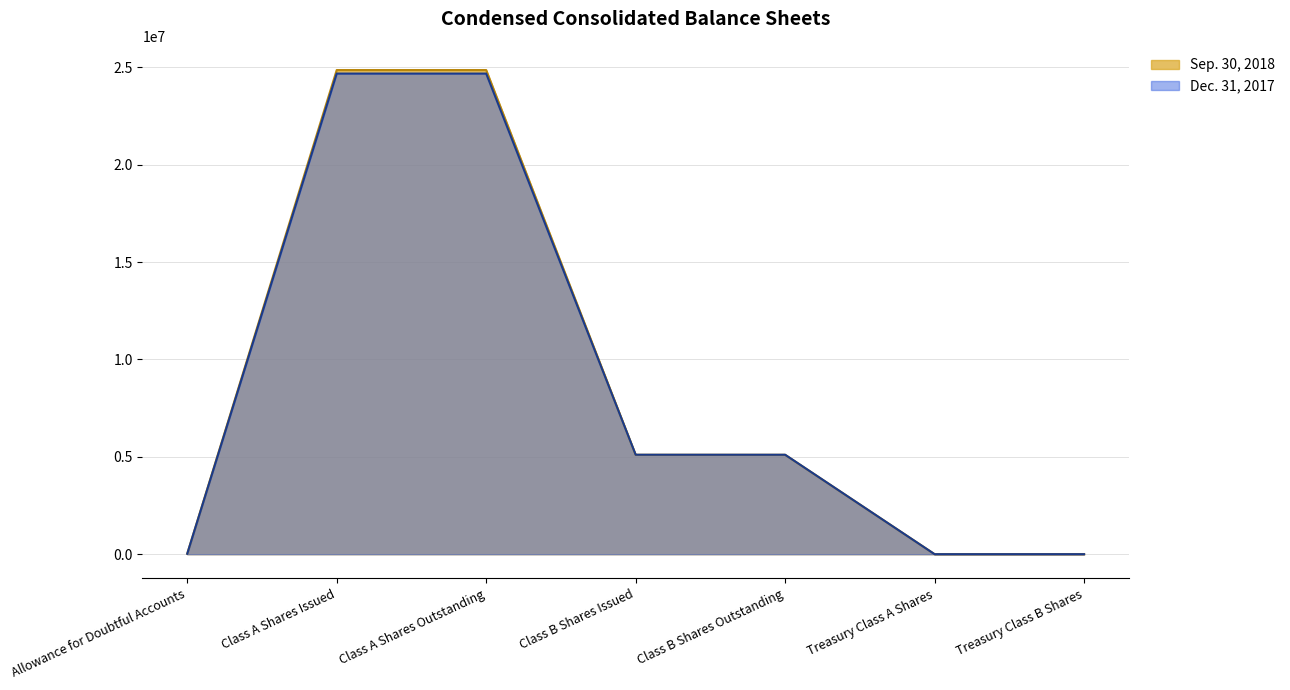

Which category has the lowest value across all series?

Treasury Class A Shares